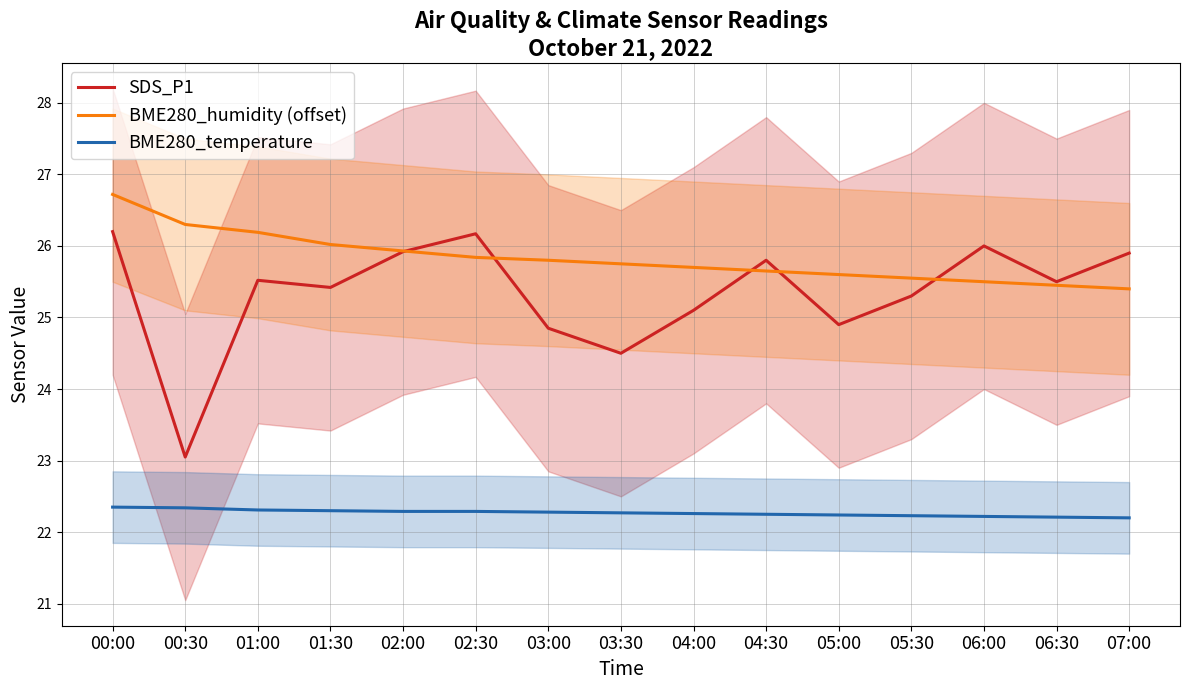

What is the difference between the second highest and minimum values in the SDS_P1 series?

3.1